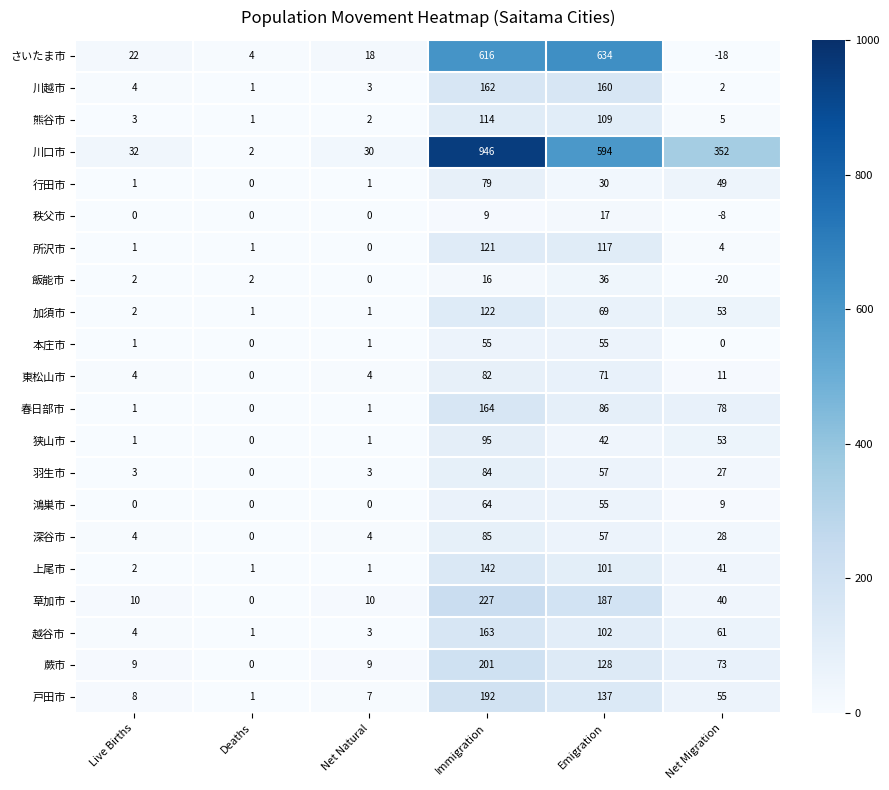

Where is 川口市 nearest to the value 474?

Emigration